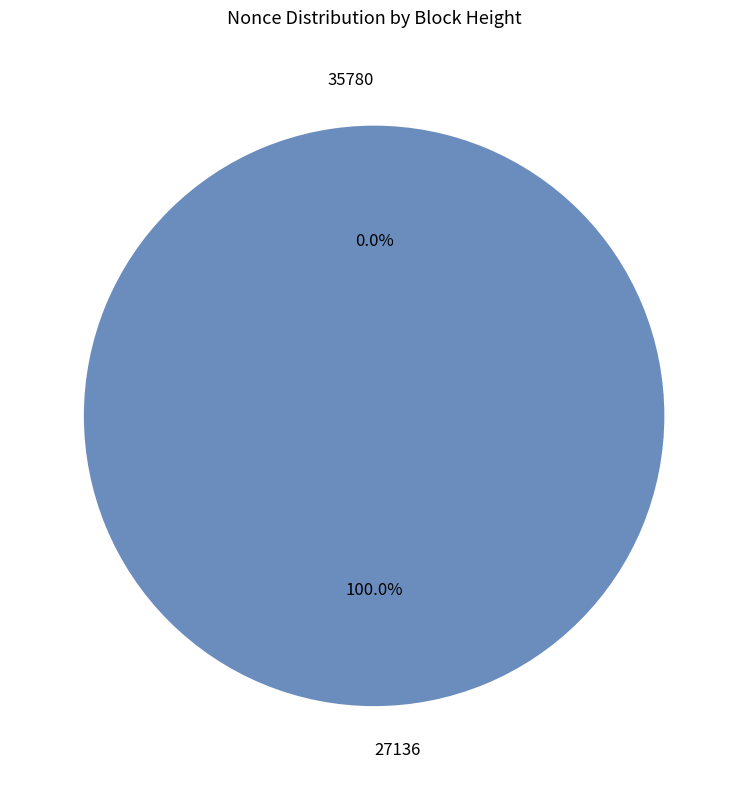

True or false: 35780 accounts for 1% of the total.

False